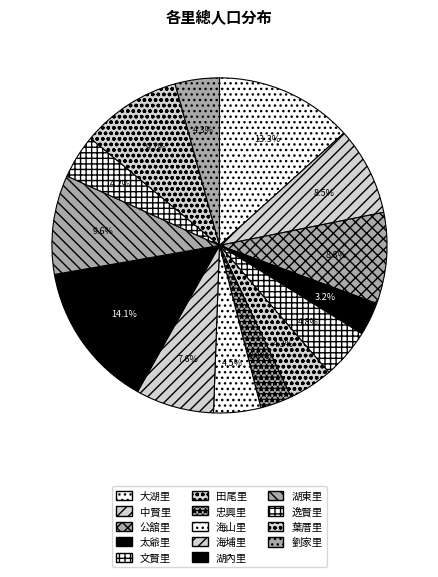

Rank the categories by value from highest to lowest.

湖內里, 大湖里, 葉厝里, 湖東里, 公舘里, 中賢里, 海埔里, 文賢里, 海山里, 田尾里, 劉家里, 逸賢里, 太爺里, 忠興里